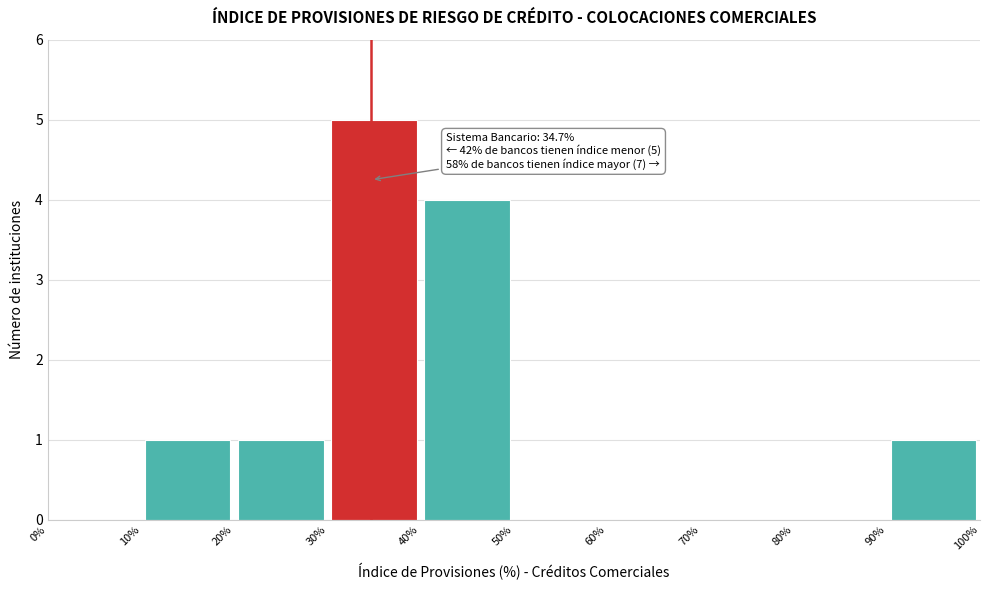

Which range on the x-axis has the tallest bar?

30% to 40%